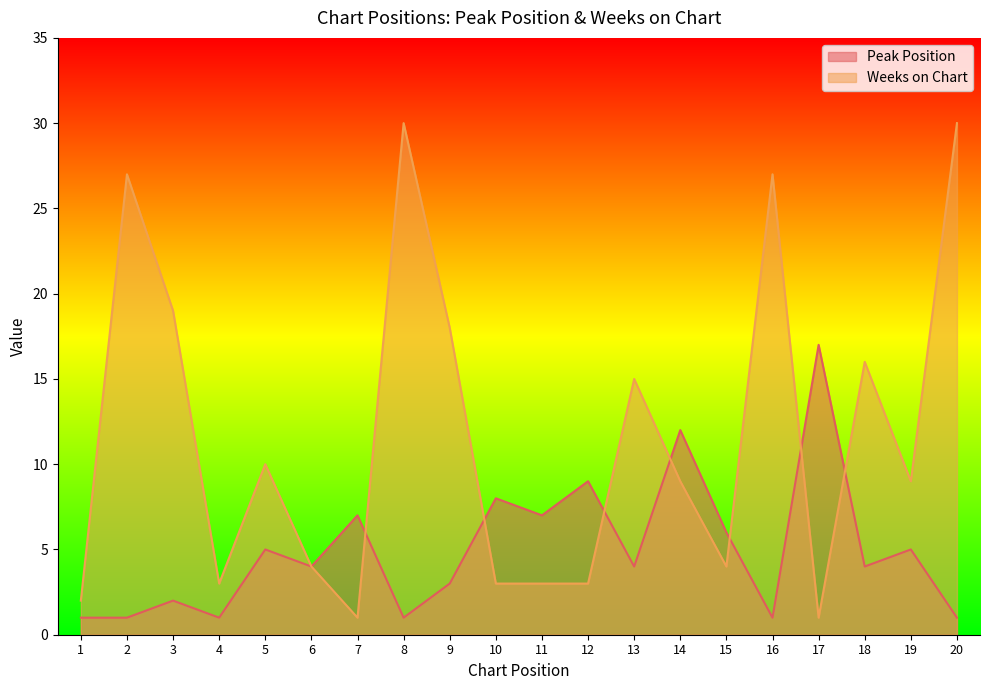

What is the sum of the Peak Position values at 16 and 20?

2